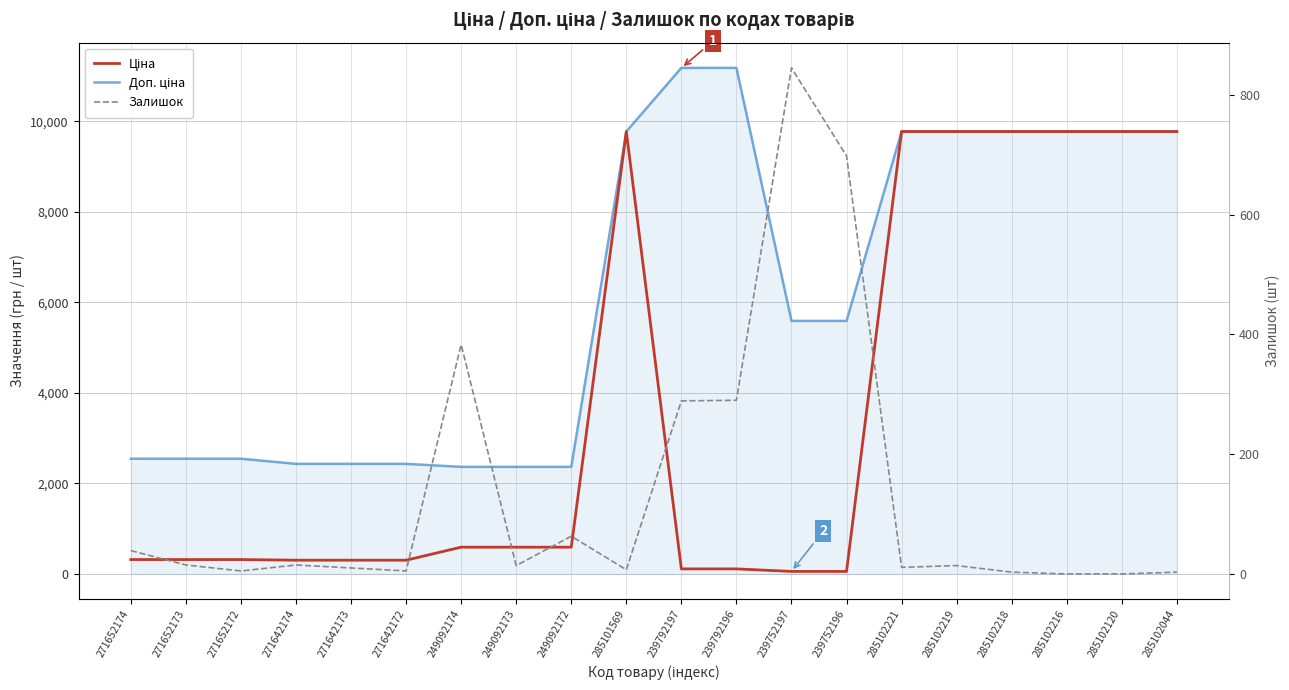

Read the Ціна value at 285102044.

9775.5